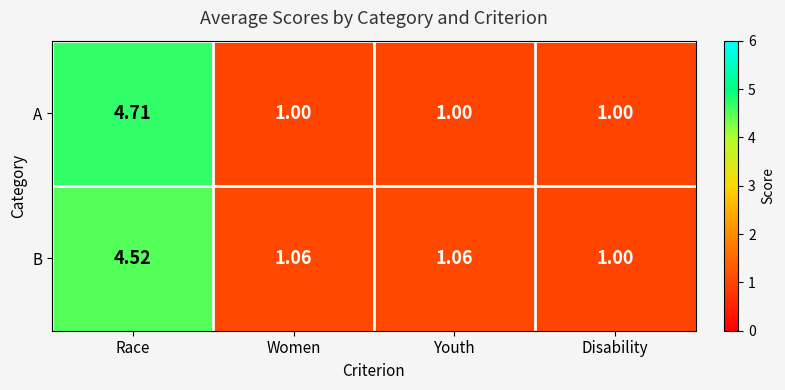

List the series in order of their overall mean, lowest first.

B, A